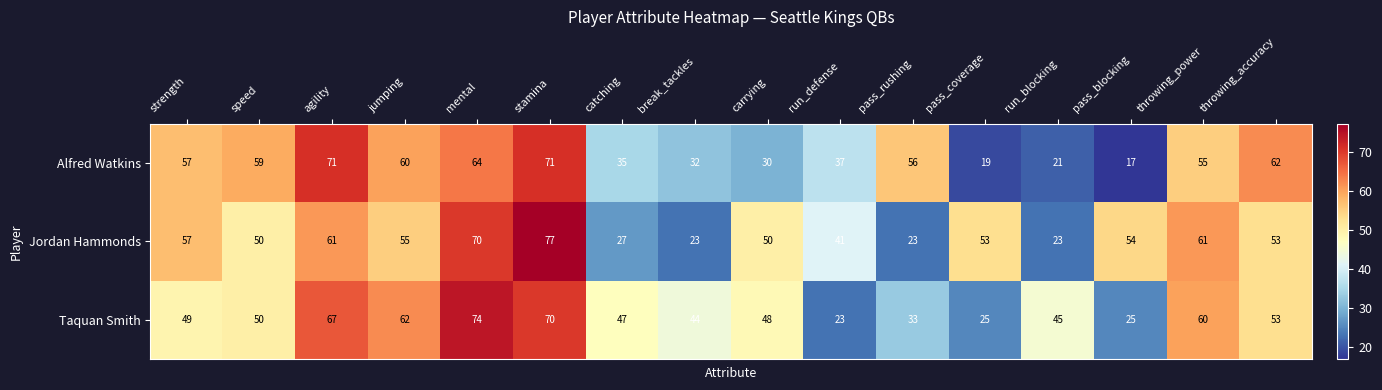

At which category is the sum across all series the highest?

stamina